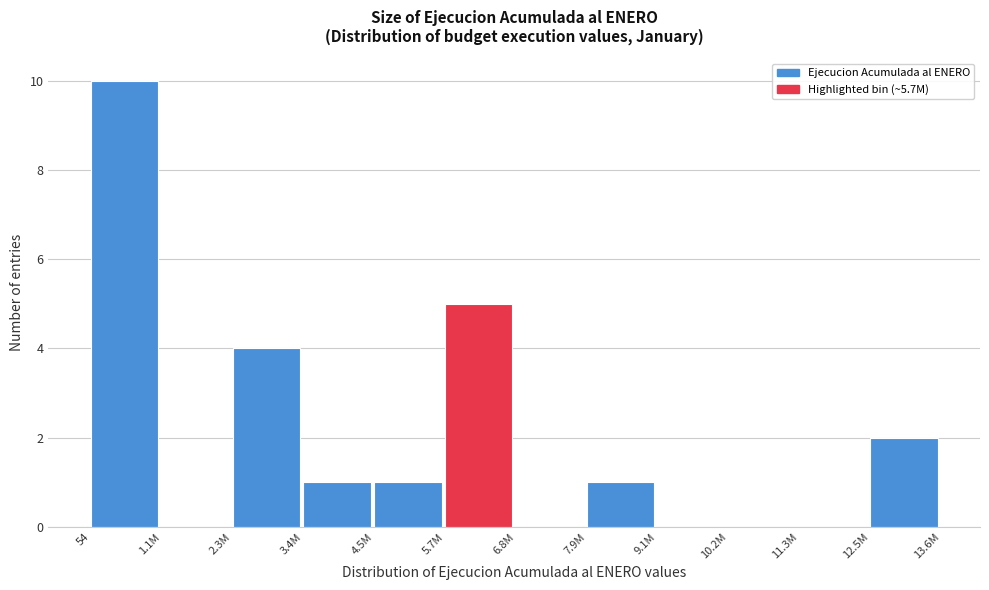

Reading left to right, what are all the values shown in this chart?

54=10	1.1M=0	2.3M=4	3.4M=1	4.5M=1	5.7M=5	6.8M=0	7.9M=1	9.1M=0	10.2M=0	11.3M=0	12.5M=2